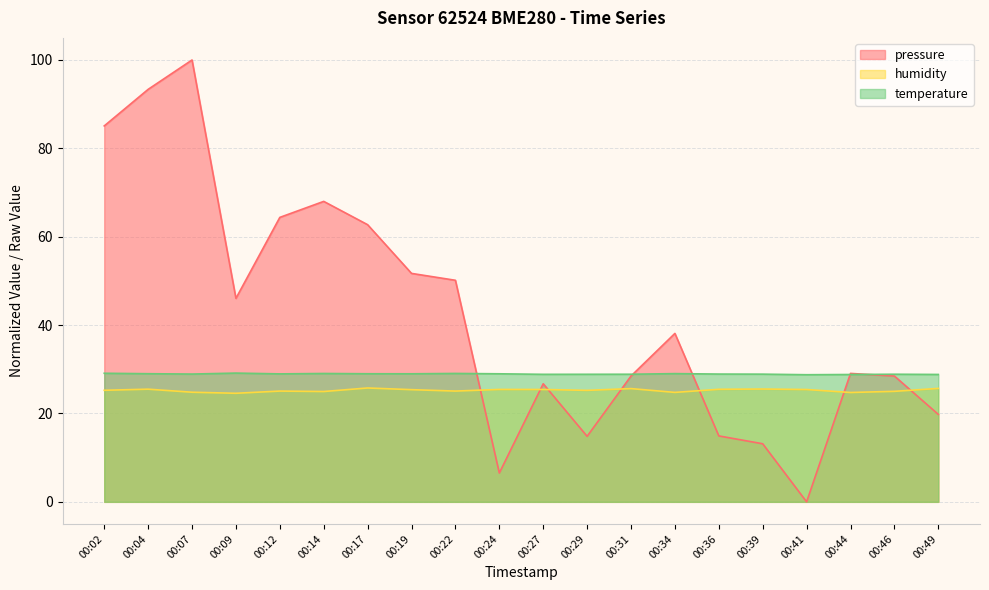

Reading right to left, transcribe all the data shown in this chart.

pressure: 19.8	28.5	29.1	0.0	13.1	14.9	38.1	28.5	14.8	26.7	6.5	50.1	51.7	62.7	68.0	64.4	46.1	100.0	93.3	85.1
humidity: 25.7	25.0	24.8	25.4	25.5	25.5	24.8	25.6	25.2	25.4	25.4	25.1	25.4	25.8	25.0	25.1	24.6	24.8	25.5	25.2
temperature: 28.8	28.9	28.8	28.8	28.9	28.9	29.0	28.9	28.9	28.9	29.0	29.1	29.0	29.0	29.1	29.0	29.1	28.9	29.0	29.1